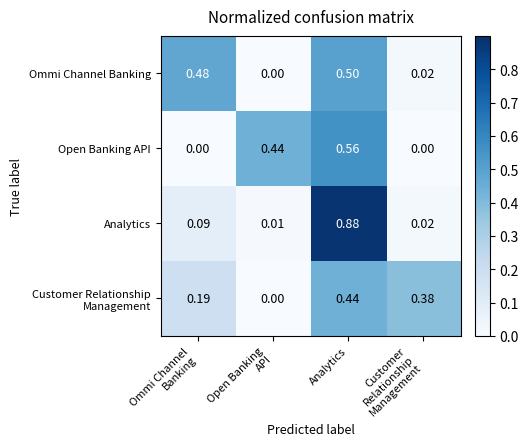

Which series has the widest spread of values?

Analytics